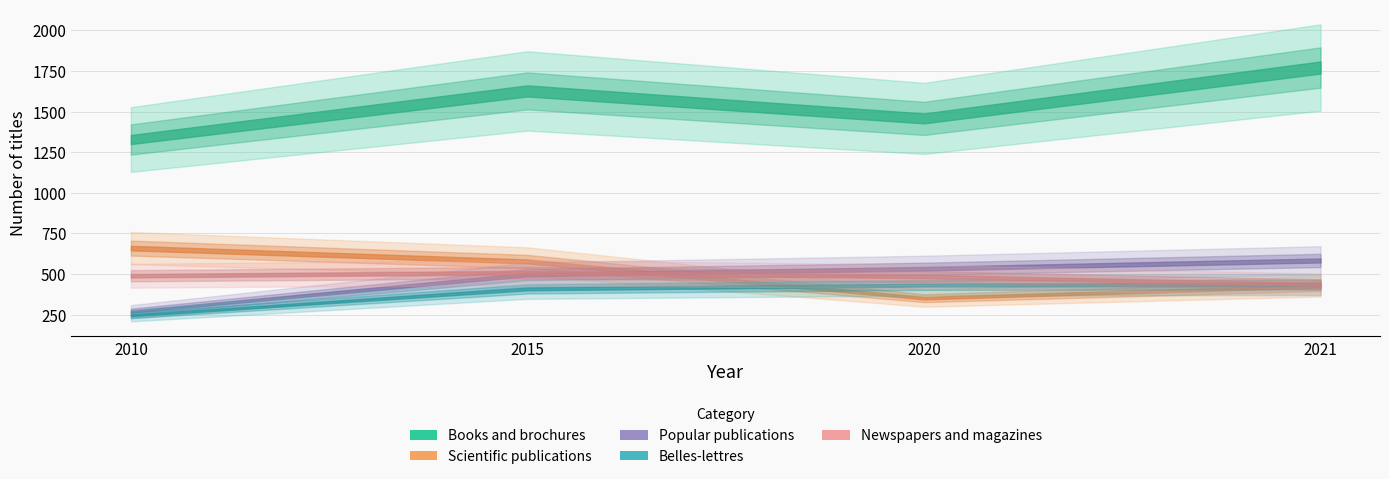

Reading right to left, list all the values displayed in this chart.

Books and brochures: 1771	1458	1627	1328
Scientific publications: 426	352	578	660
Popular publications: 584	533	497	269
Belles-lettres: 436	433	409	246
Newspapers and magazines: 437	485	509	490